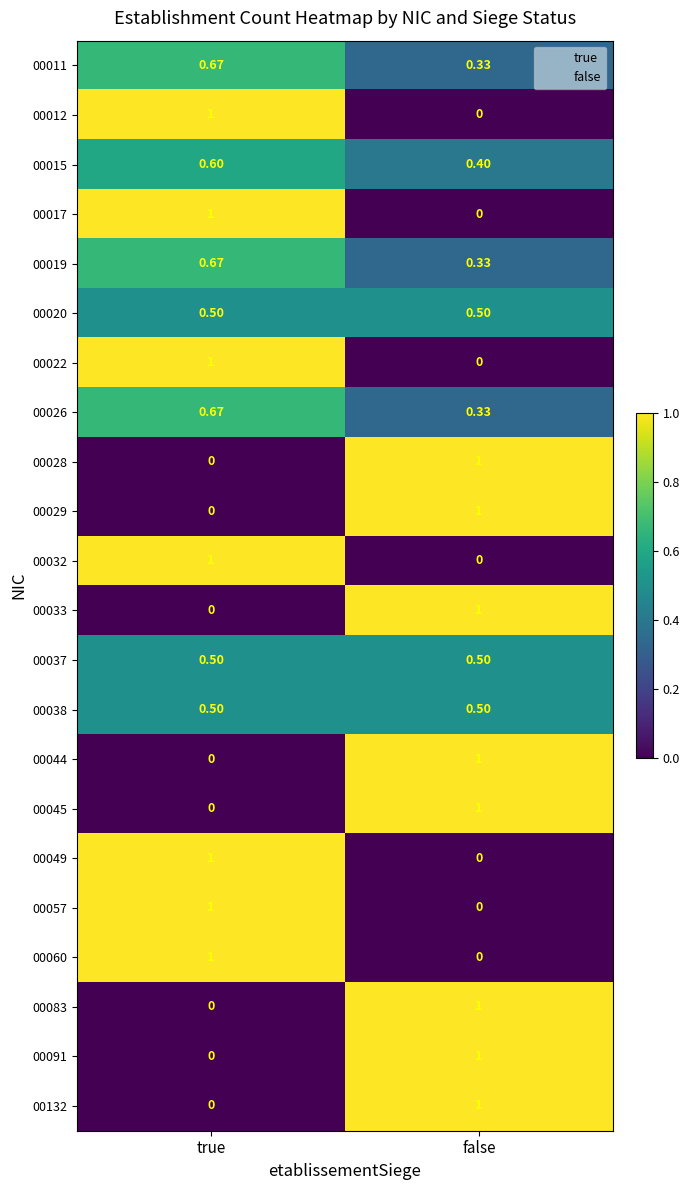

What is the spread (max minus min) of values at true?

1.0